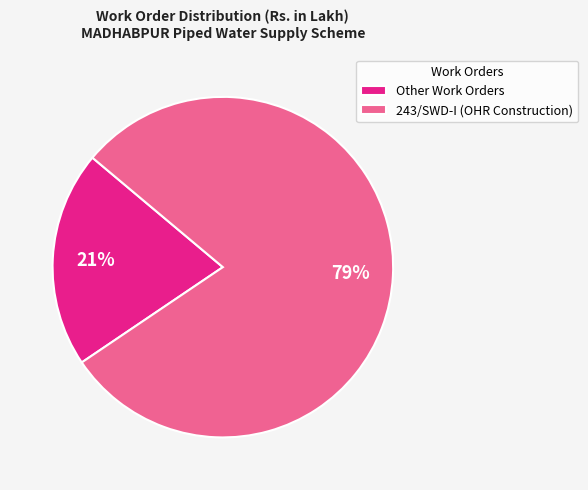

True or false: 243/SWD-I (OHR Construction) accounts for 68% of the total.

False